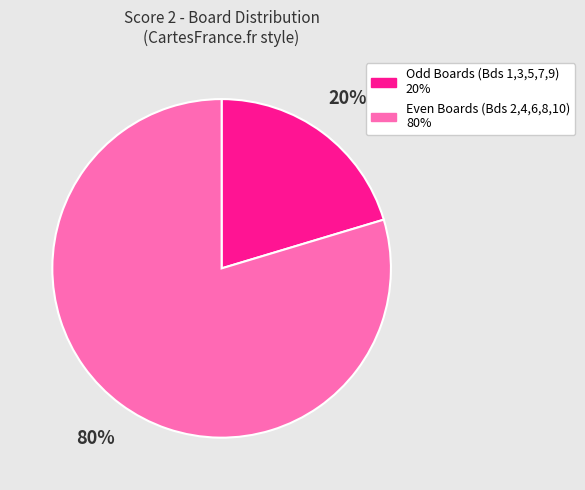

To the nearest percent, what is the average slice percentage?

50%